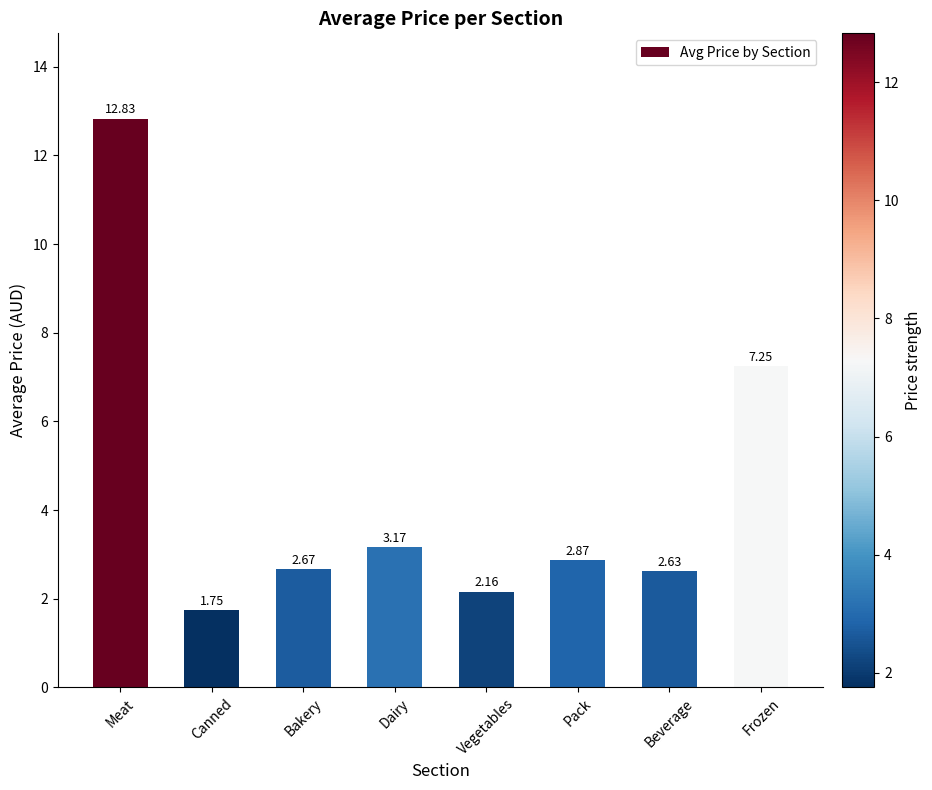

What is the label of the 7th bar from the left?

Beverage